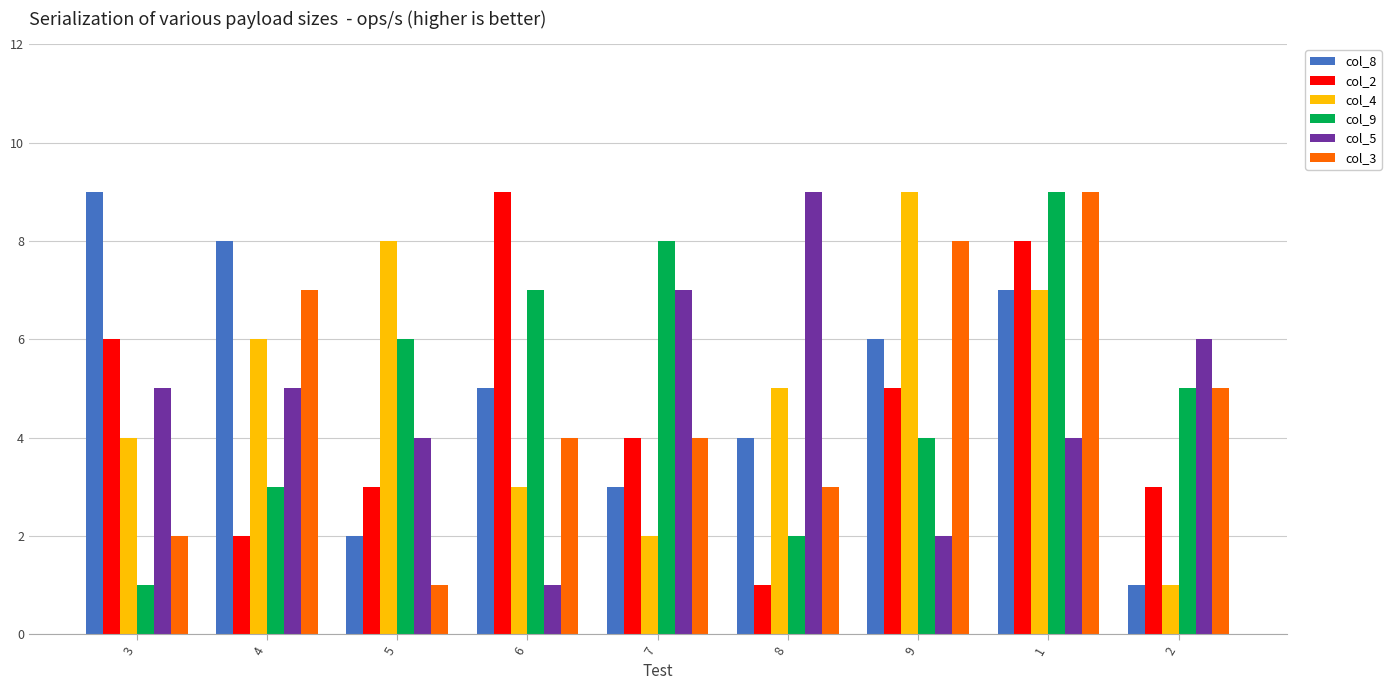

What is the sum of the col_3 values at 5 and 1?

10